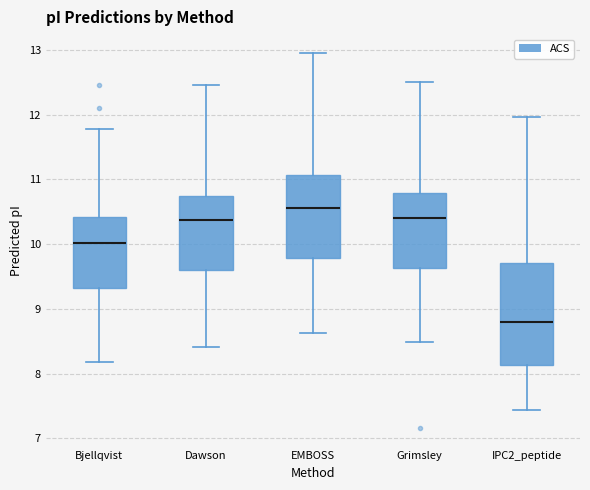

Which box's median line is the lowest?

IPC2_peptide